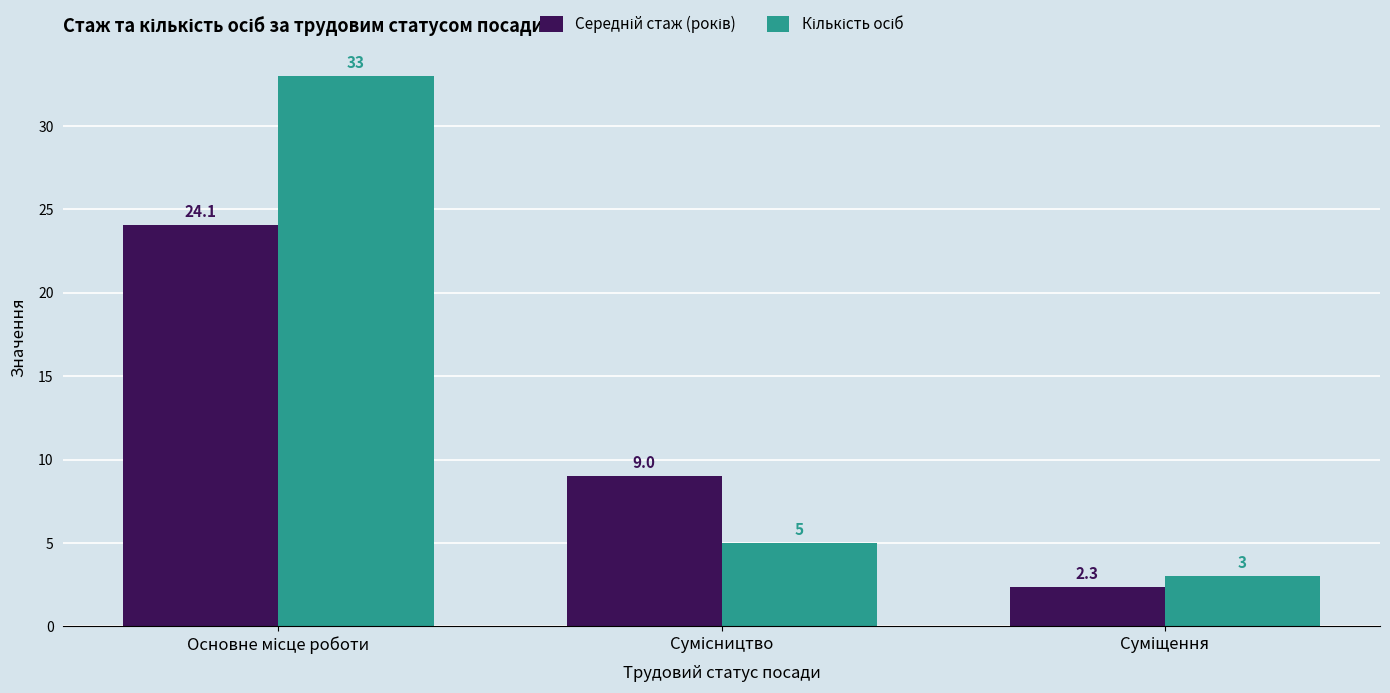

How many bars are there in each group?

2